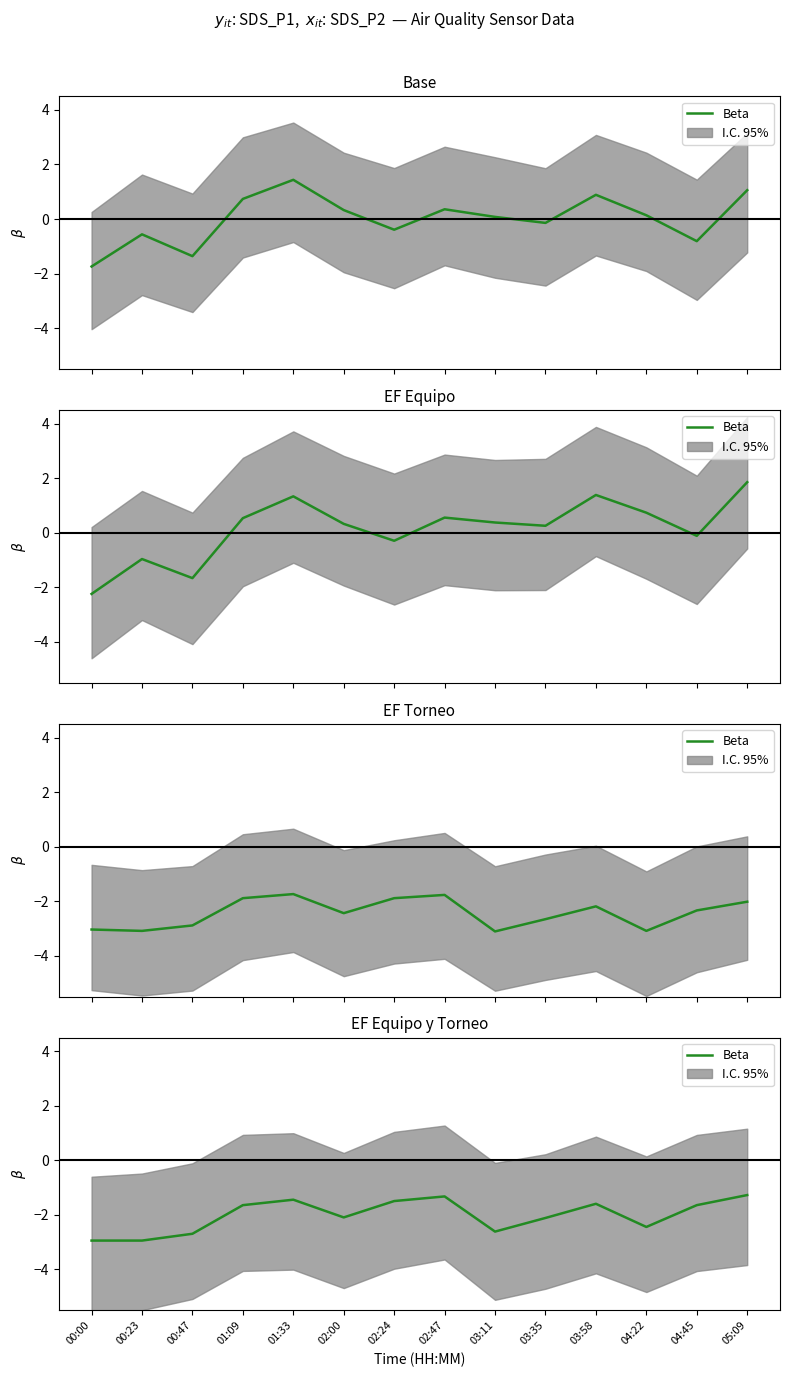

Does the chart have visible grid lines?

No